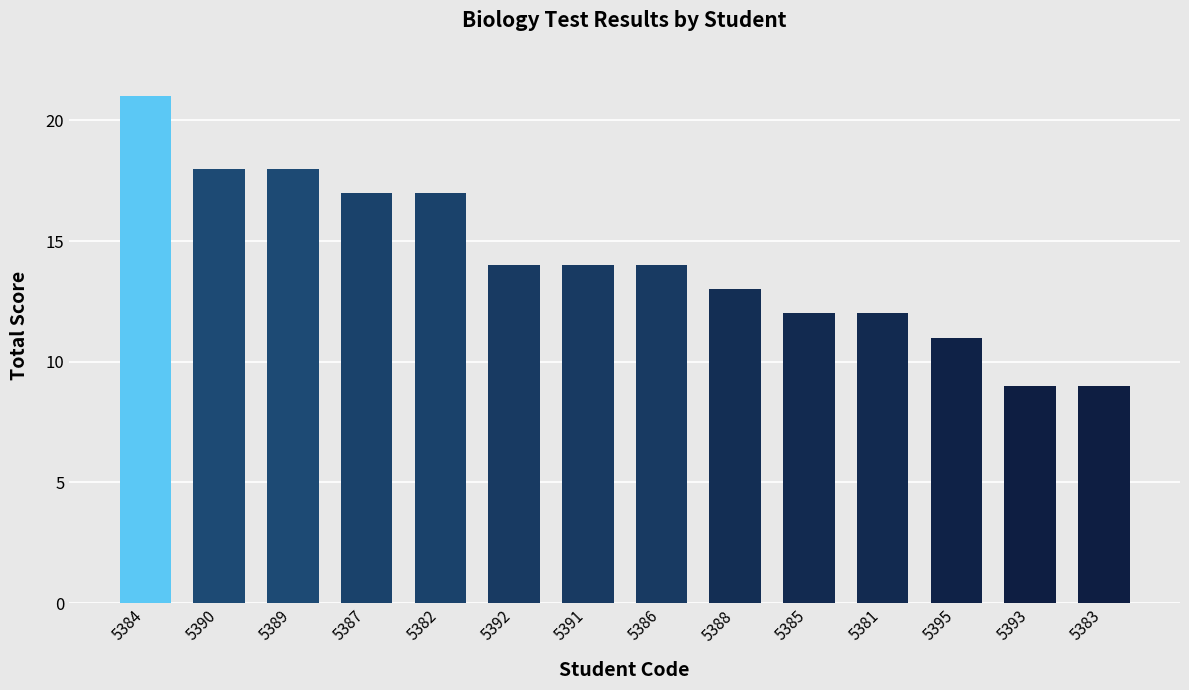

Reading left to right, transcribe all the data shown in this chart.

21	18	18	17	17	14	14	14	13	12	12	11	9	9